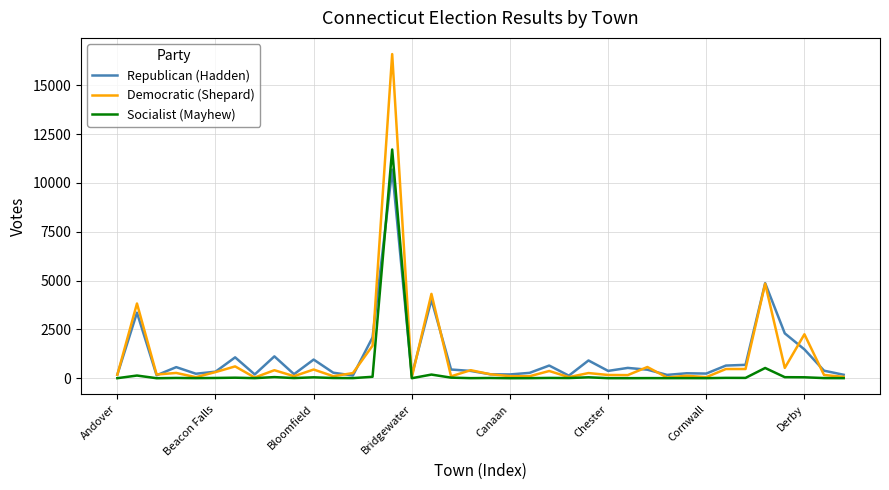

What is the average value of the Democratic (Shepard) series?

1078